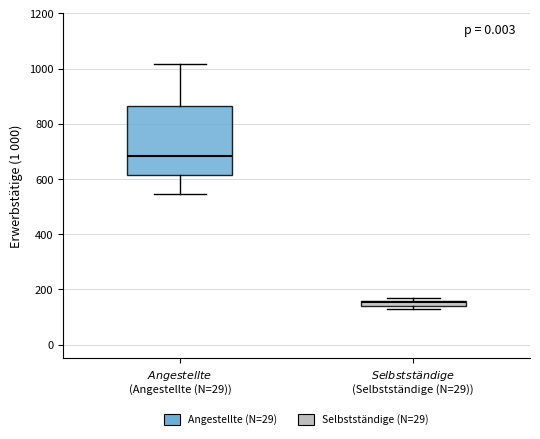

Which box is the tallest, from its lower edge to its upper edge?

$Angestellte$ (Angestellte (N=29))